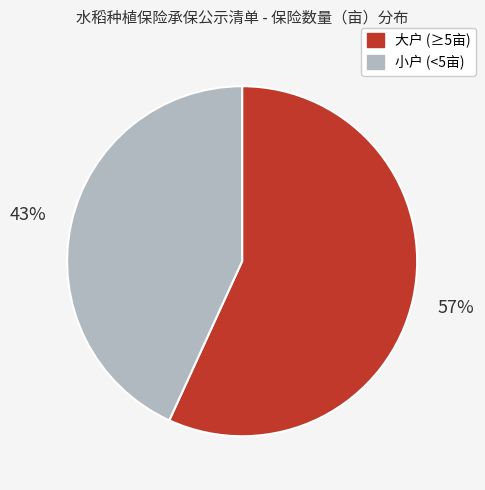

To the nearest percent, what is the difference between the largest and smallest slice percentages?

14%